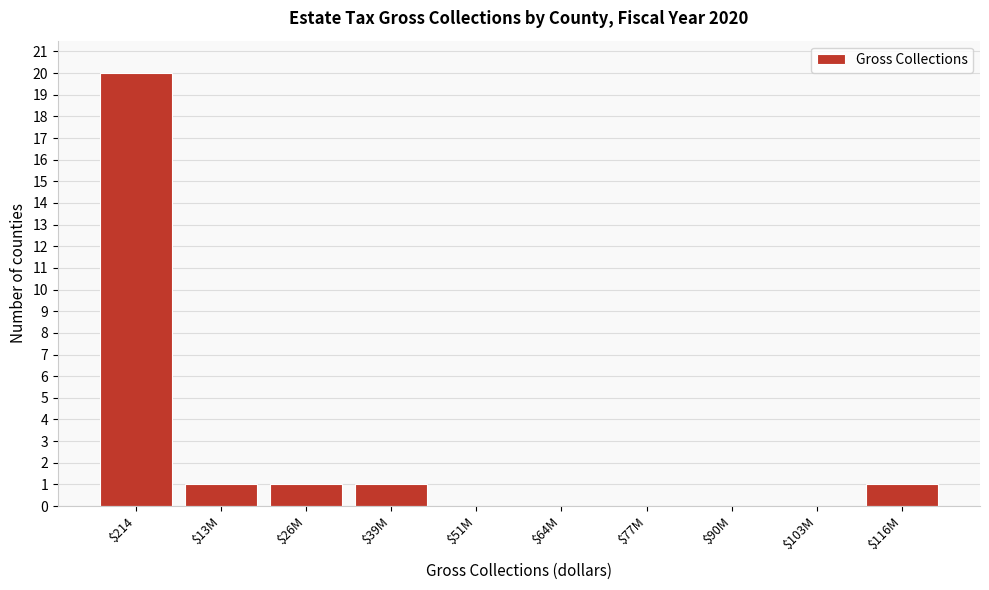

What is the sum of all values?

24